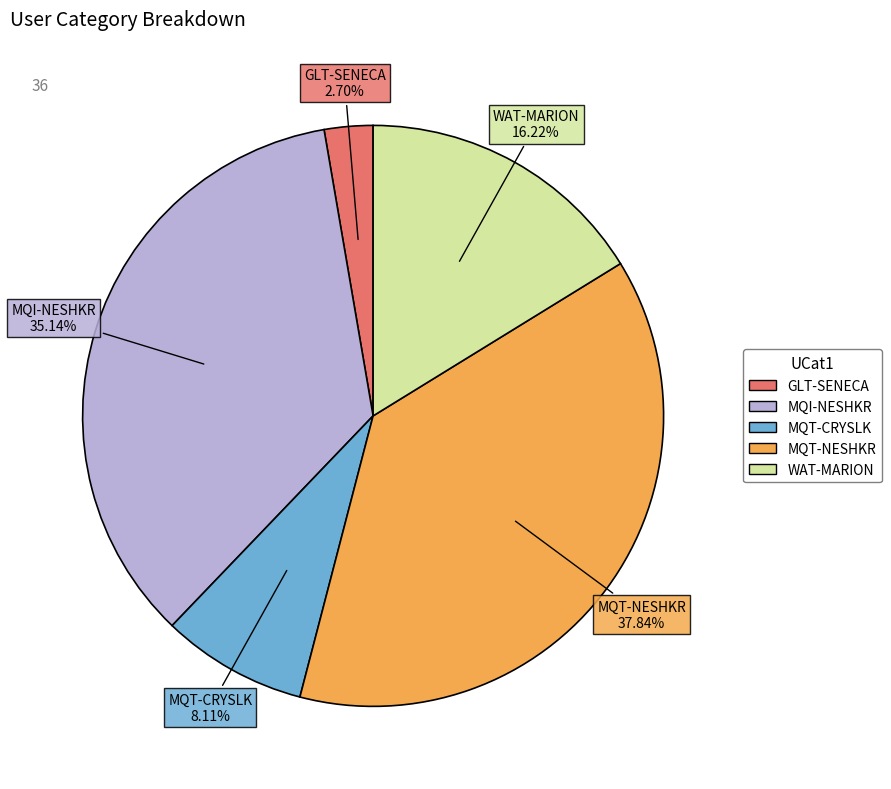

Is it true that GLT-SENECA is 3% of the pie?

True